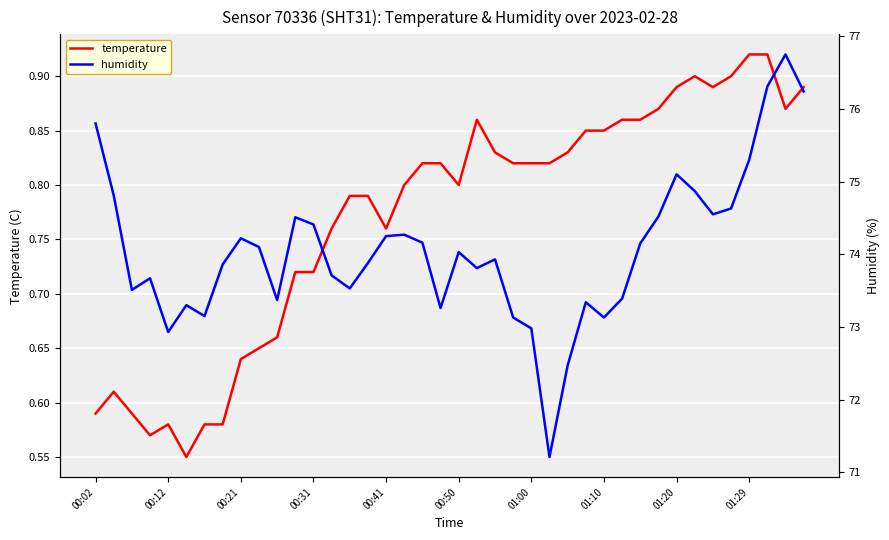

Is it true that humidity equals 38.1 at 31?

False